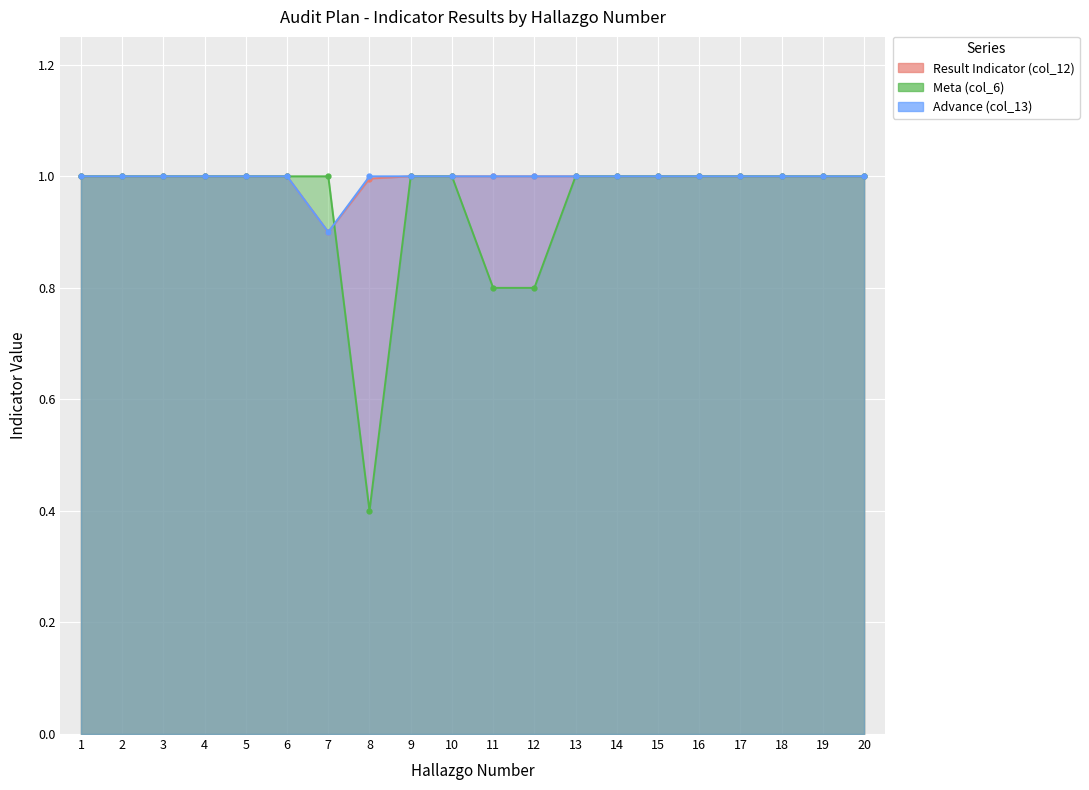

Is it true that Result Indicator (col_12) equals 0.9 at 7?

True